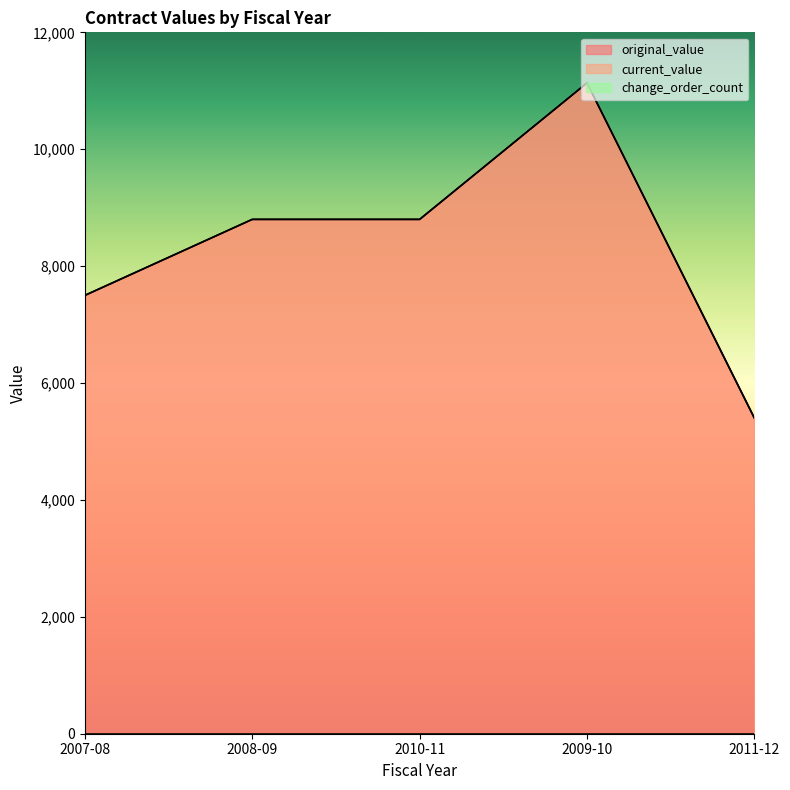

Reading left to right, what are all the values shown in this chart?

original_value: 2007-08=7500.0	2008-09=8800.0	2010-11=8800.0	2009-10=11133.9	2011-12=5400.0
current_value: 2007-08=7500.0	2008-09=8800.0	2010-11=8800.0	2009-10=11133.9	2011-12=5400.0